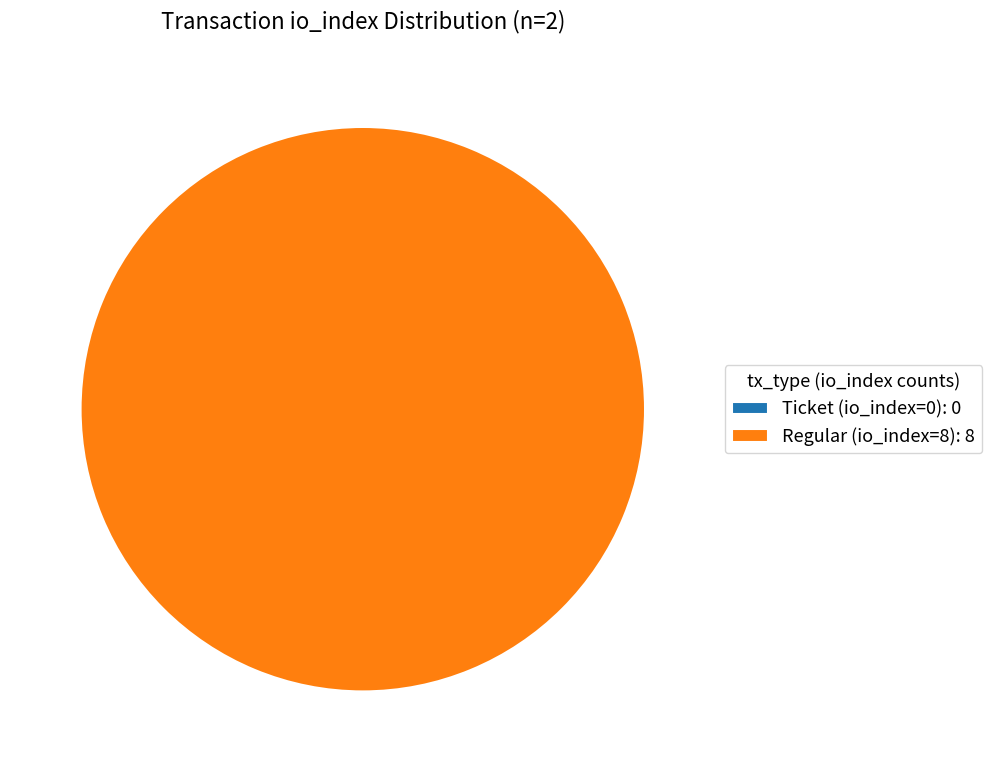

What is the smallest slice in the pie chart?

Ticket (io_index=0)